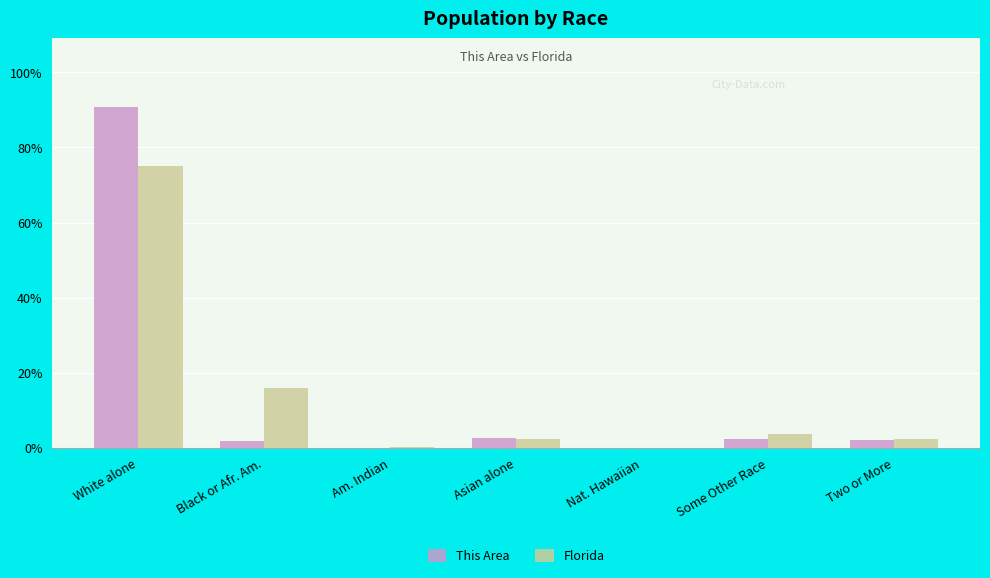

What is the total value across all series at Asian alone?

5.2